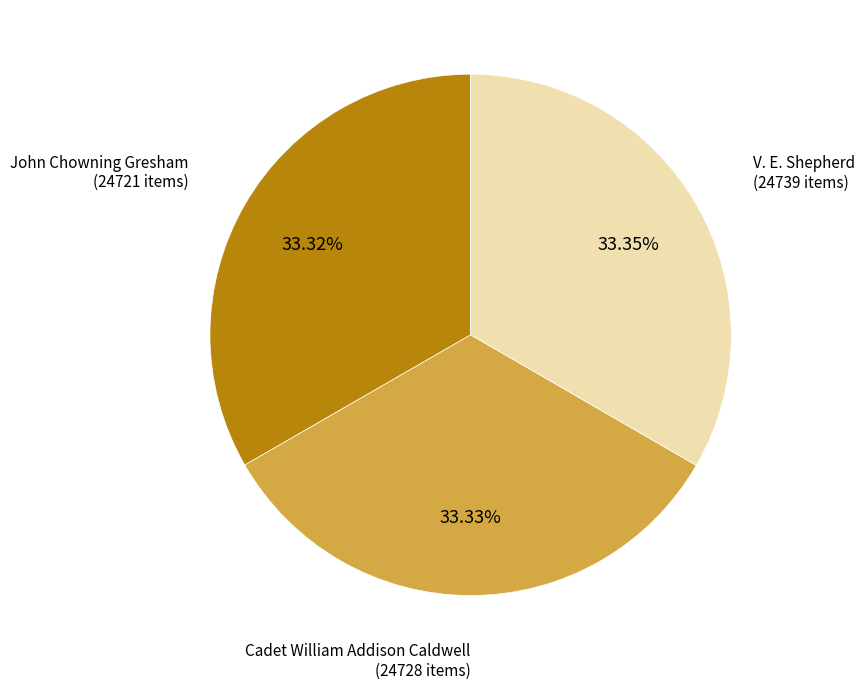

Is there any slice that represents more than half of the pie?

No